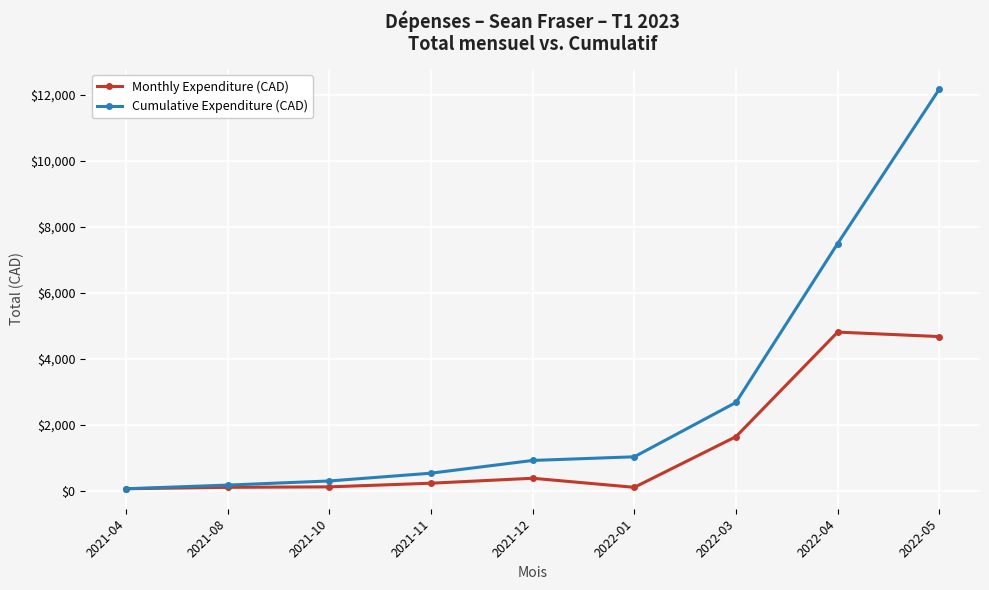

What is the average value of the Monthly Expenditure (CAD) series?

1352.6